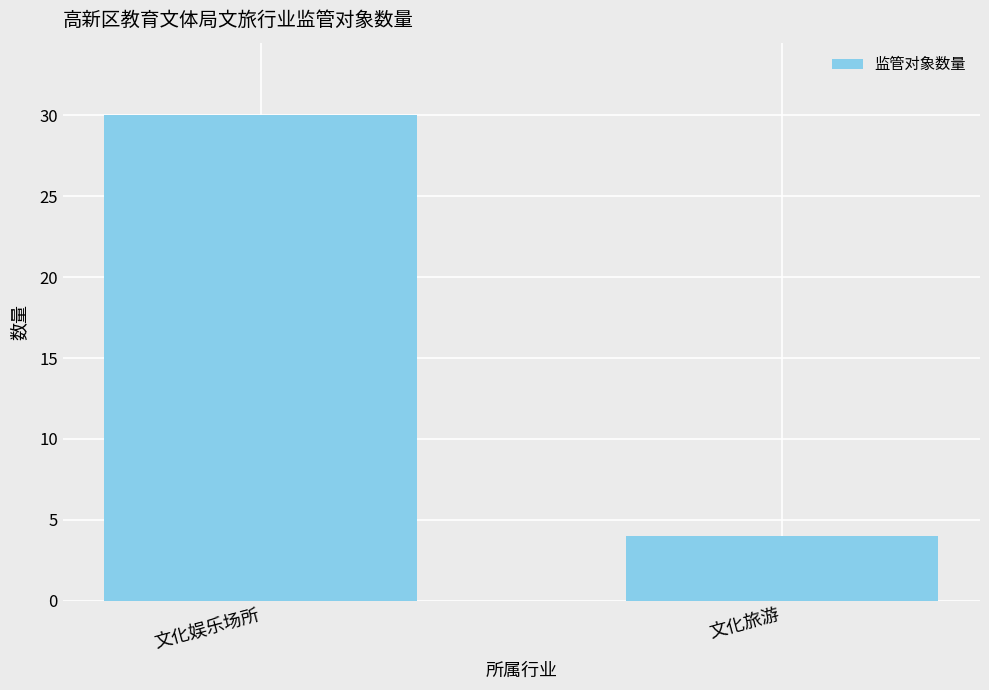

Rank the categories by value from highest to lowest.

文化娱乐场所, 文化旅游